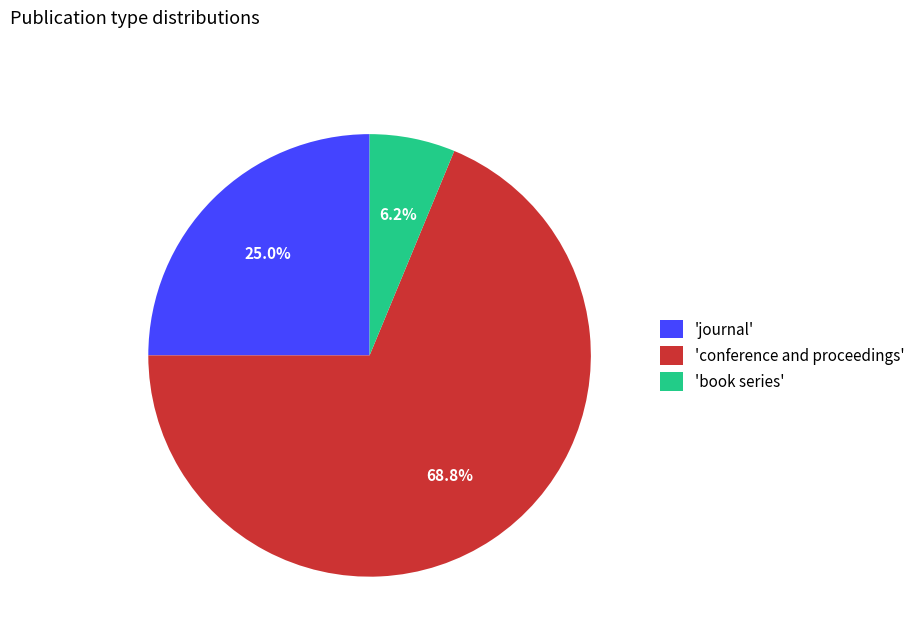

Which category has the biggest portion of the pie?

'conference and proceedings'